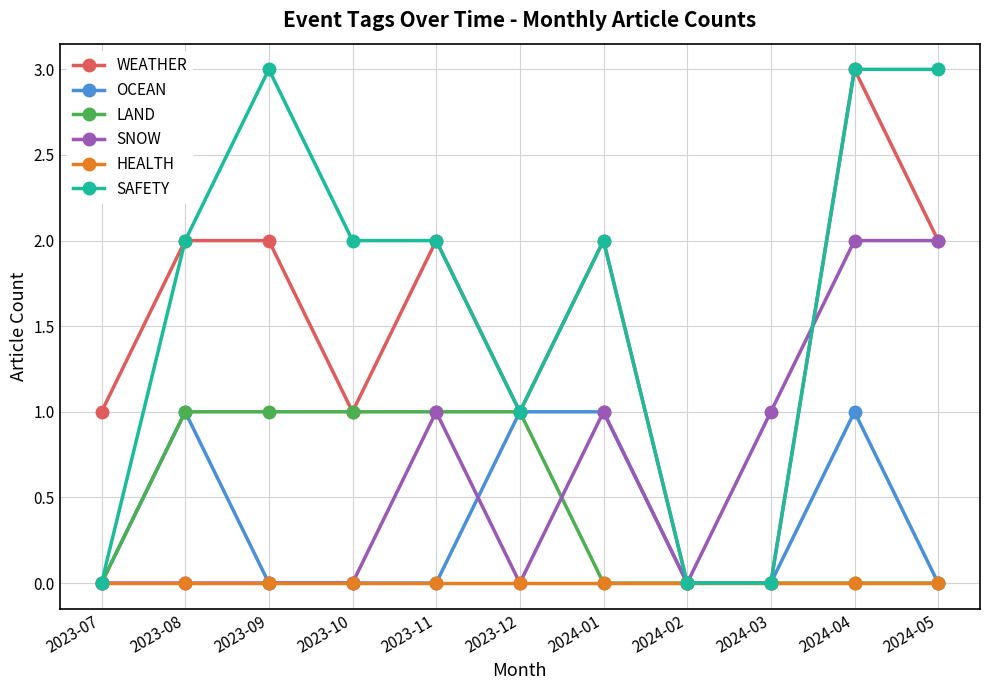

How many categories are shown in the chart?

11